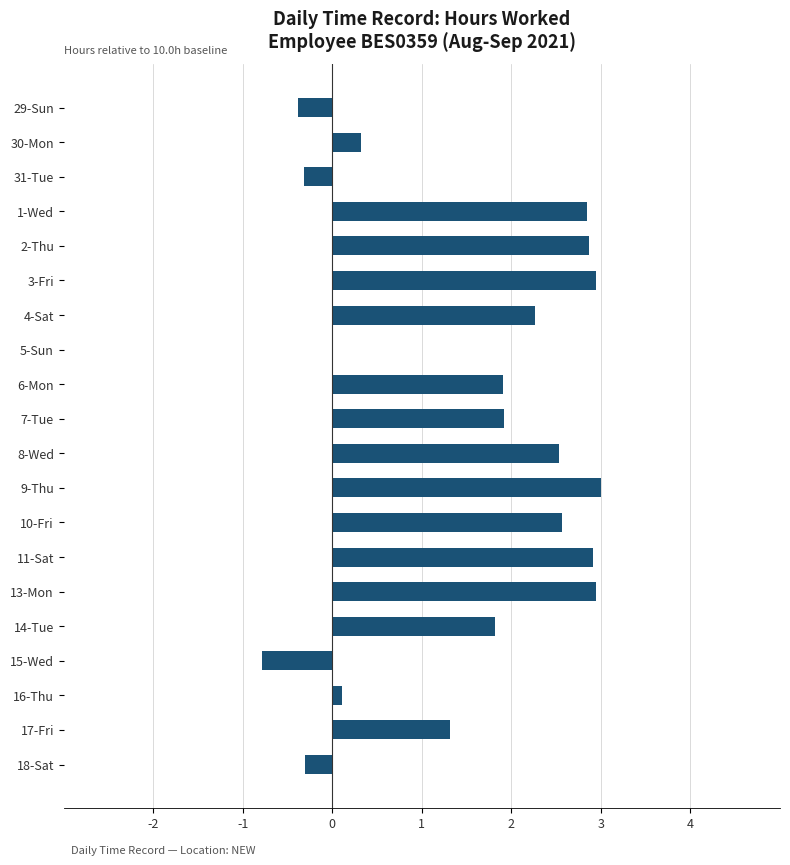

Between 30-Mon and 29-Sun, which is larger?

30-Mon